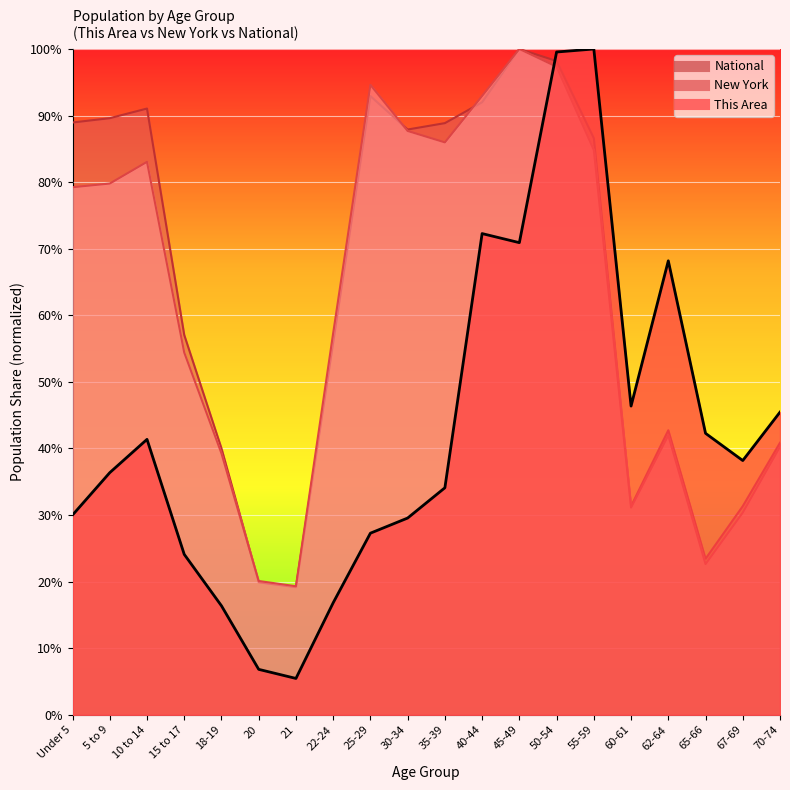

How many lines are shown in the chart?

3